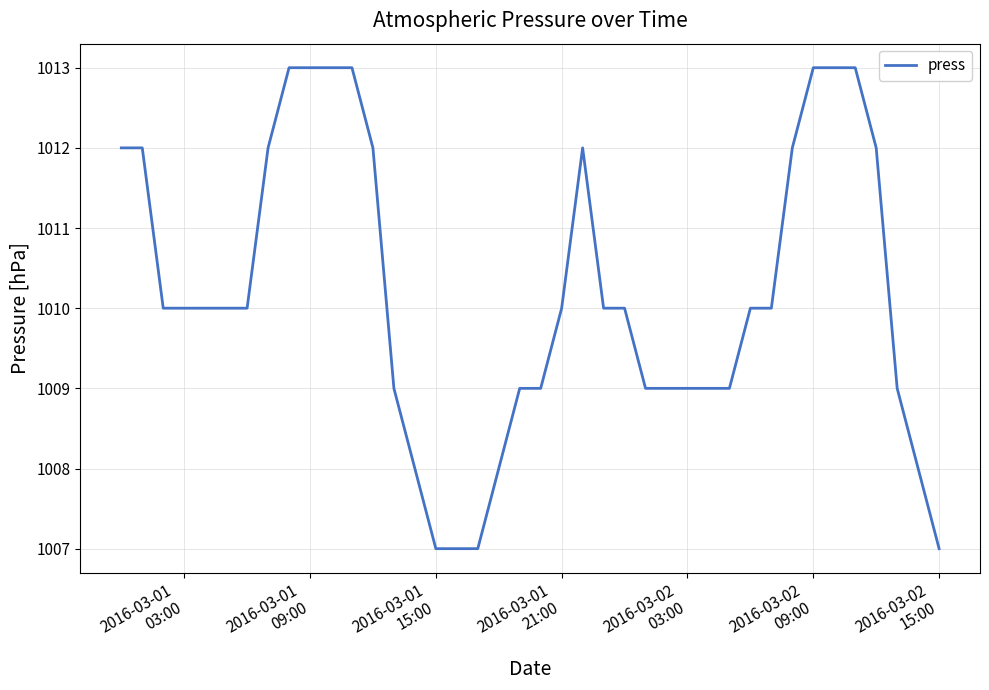

Does the chart display data point markers on the line(s)?

No